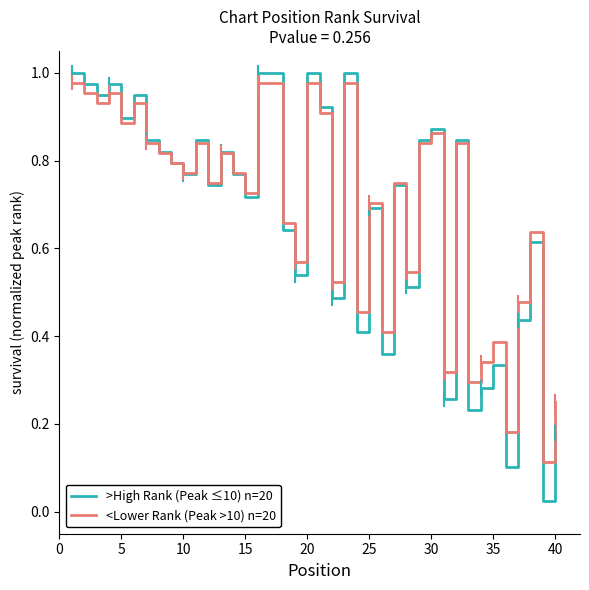

Which series has the widest spread of values?

>High Rank (Peak ≤10) n=20